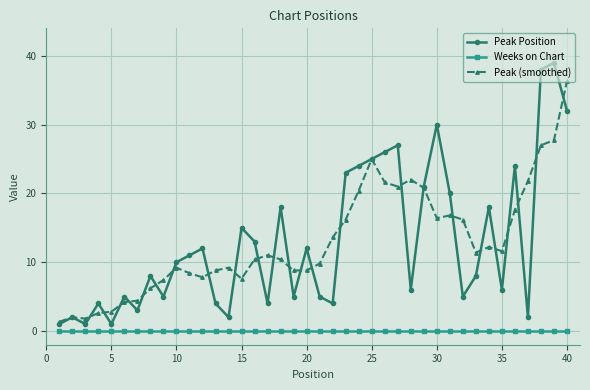

Count the number of categories in the chart.

40